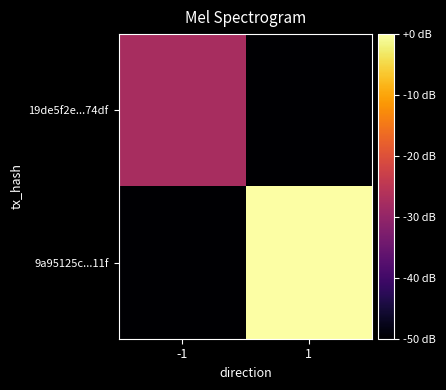

Between -1 and 1, which series saw the biggest shift?

9a95125c...11f